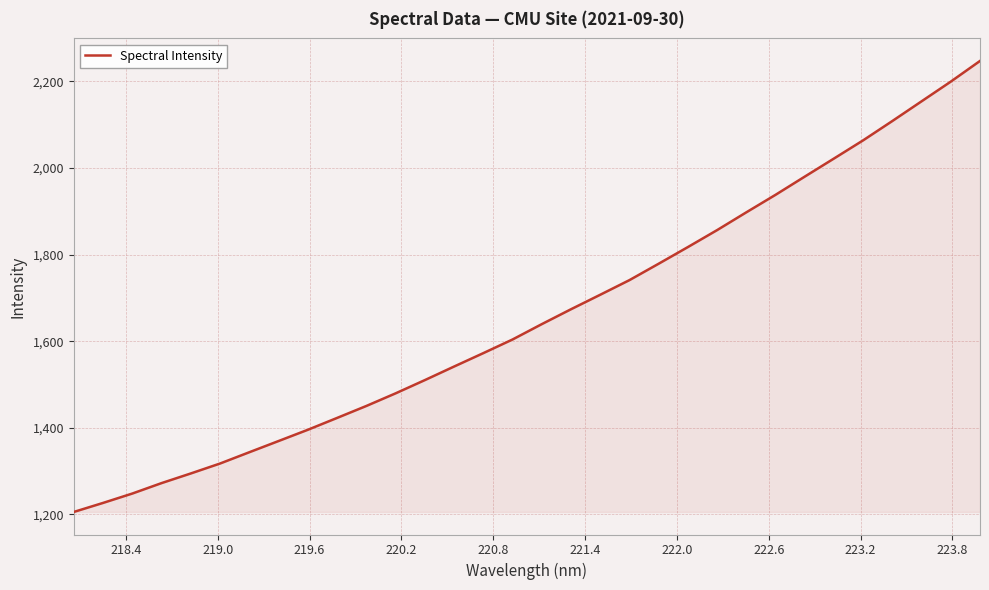

What is the maximum value shown in the chart?

2247.1